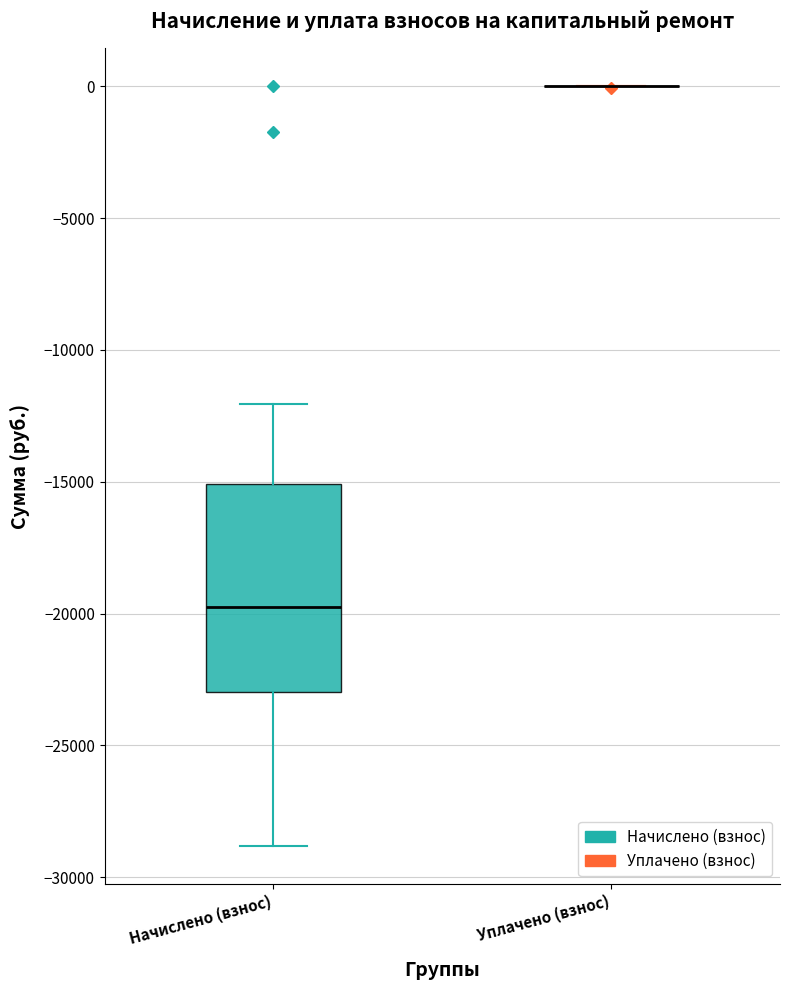

Reading left to right, transcribe this box plot: for each box, give where its median line is, the range the box spans, and where its two whiskers end, as read against the y-axis. The values are not printed on the chart, so give them approximately, as read against the axis.

Начислено (взнос): median -20000, box -23000 to -15000, whiskers -29000 to -12000
Уплачено (взнос): box collapsed to a line at 0, whiskers 0 to 0